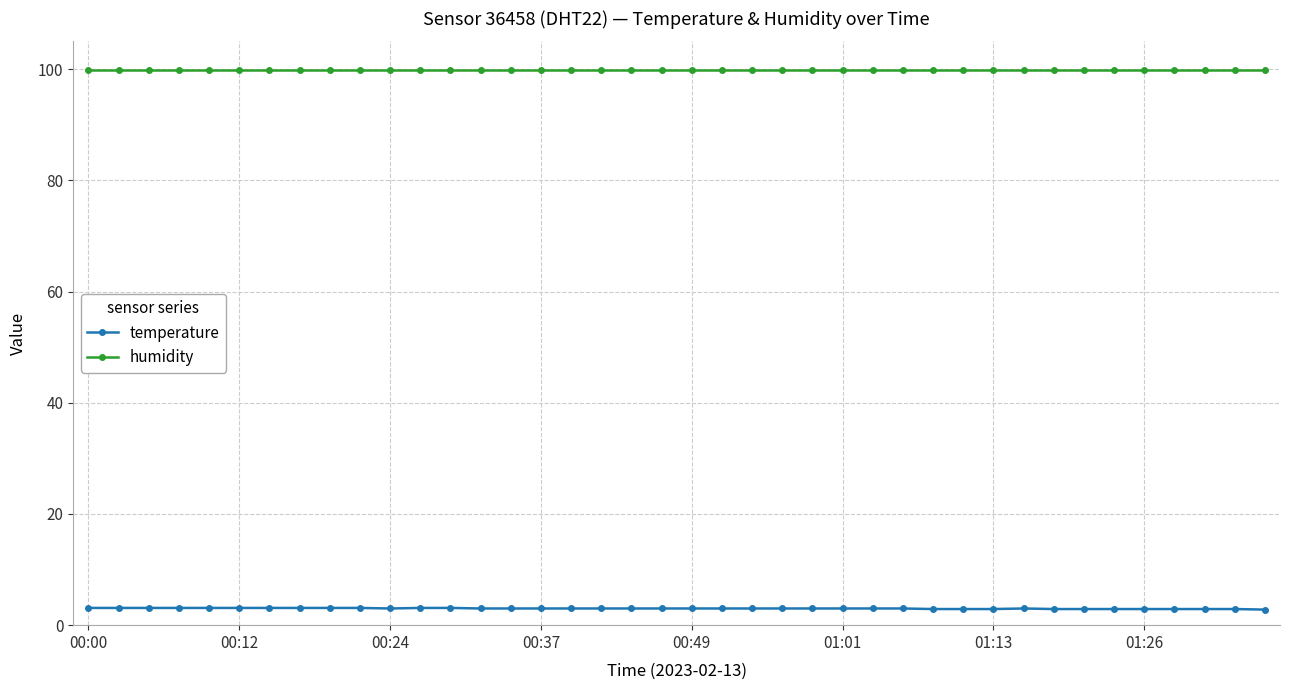

Rank the series by their maximum value, from highest to lowest.

humidity, temperature